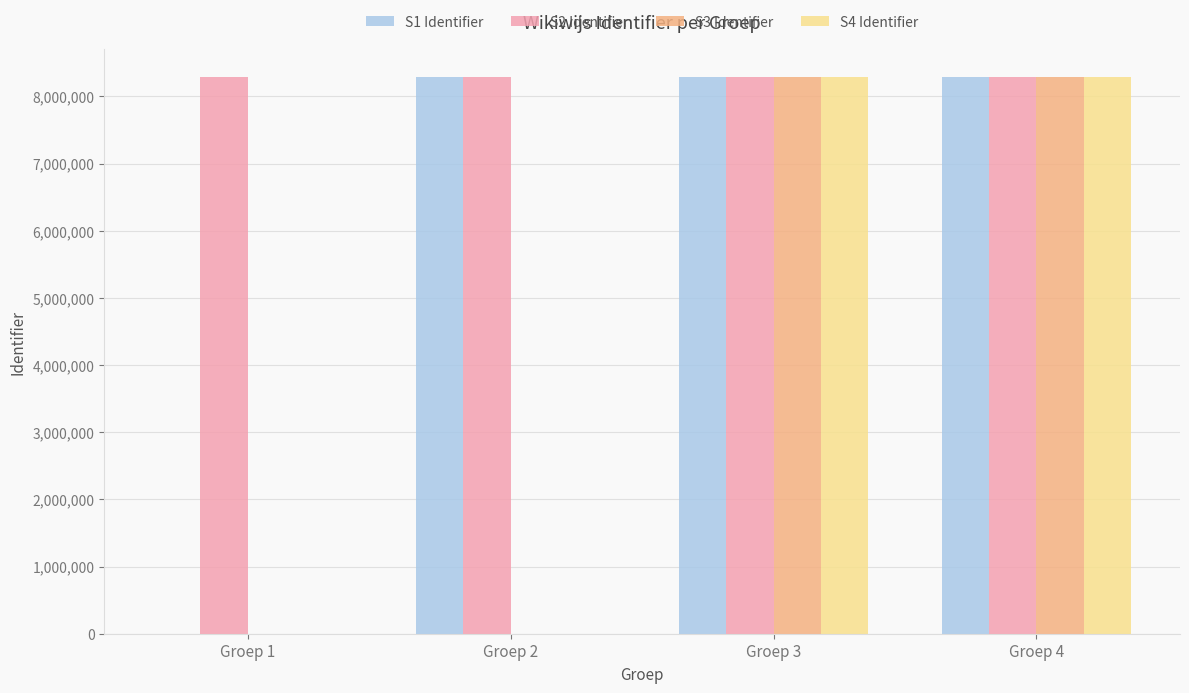

Which series has the largest total across all categories?

S2 Identifier